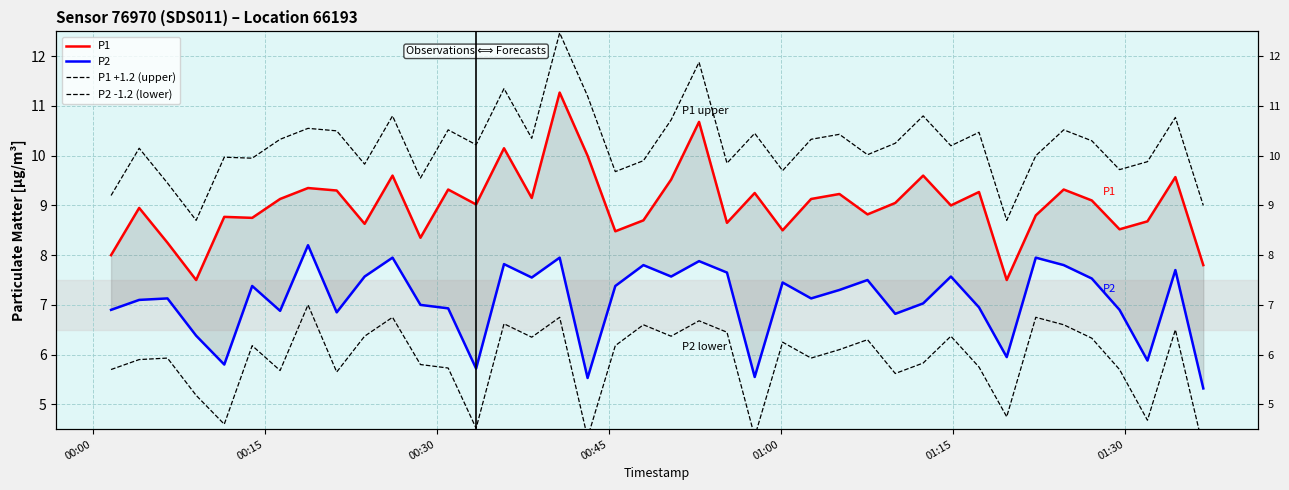

What is the value of the P2 point at the 36th from the left?

7.5